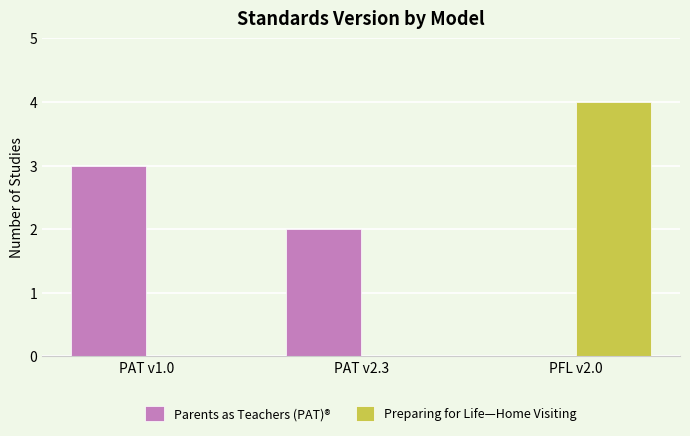

Are the bars grouped side by side (vs. stacked)?

Yes